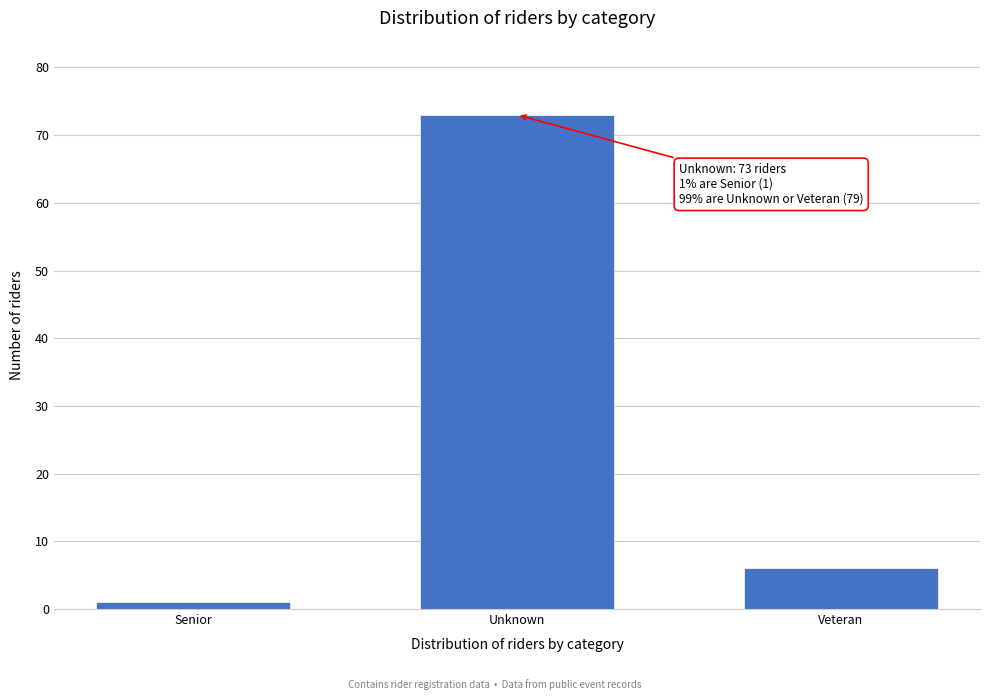

Reading left to right, transcribe all the data shown in this chart.

Senior=1	Unknown=73	Veteran=6